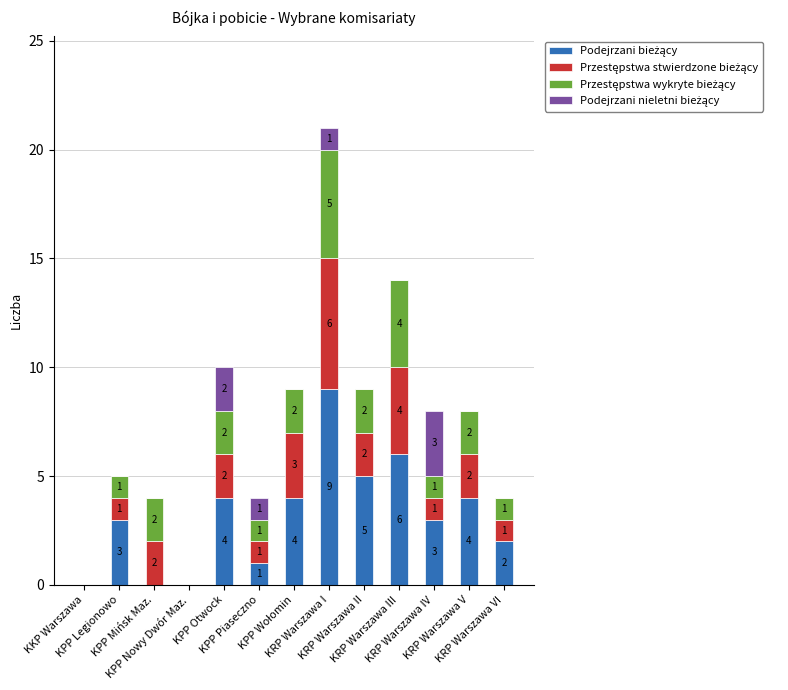

Rank the series at KPP Wołomin from lowest to highest value.

Podejrzani nieletni bieżący, Przestępstwa wykryte bieżący, Przestępstwa stwierdzone bieżący, Podejrzani bieżący